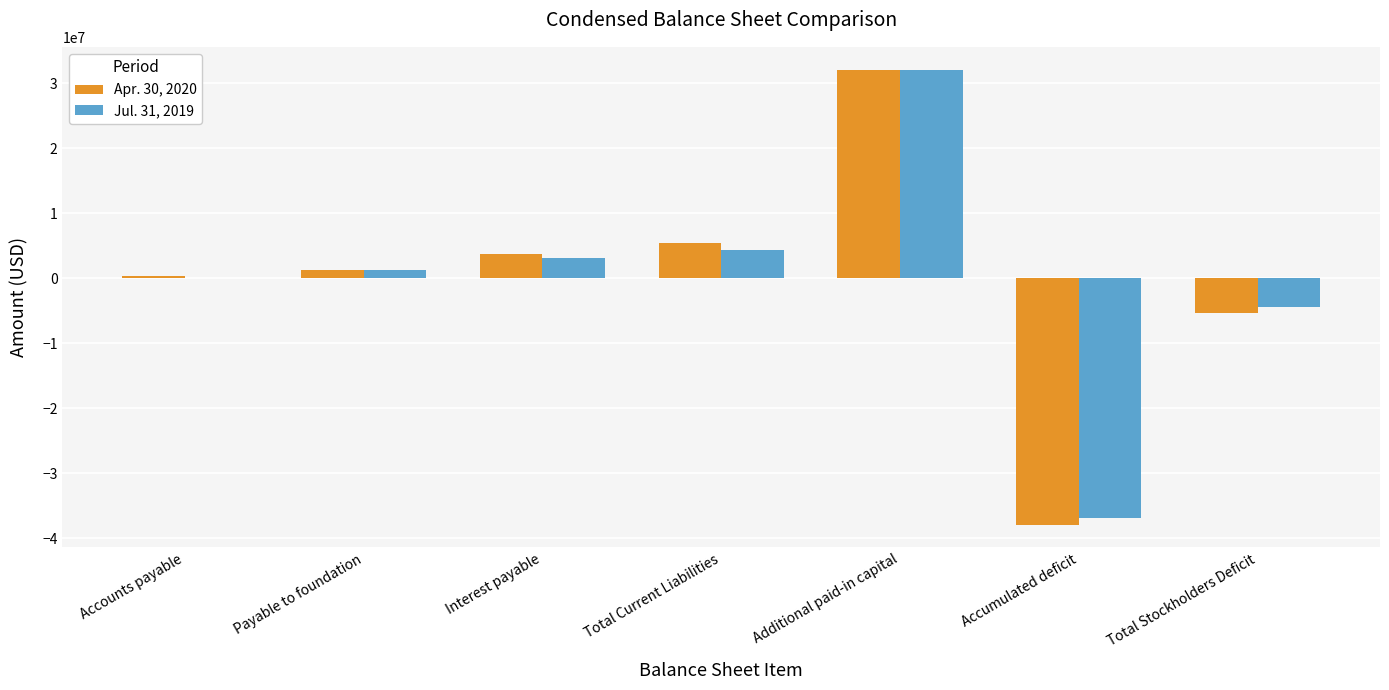

True or false: Apr. 30, 2020 has a value of 3682812 at Interest payable.

True